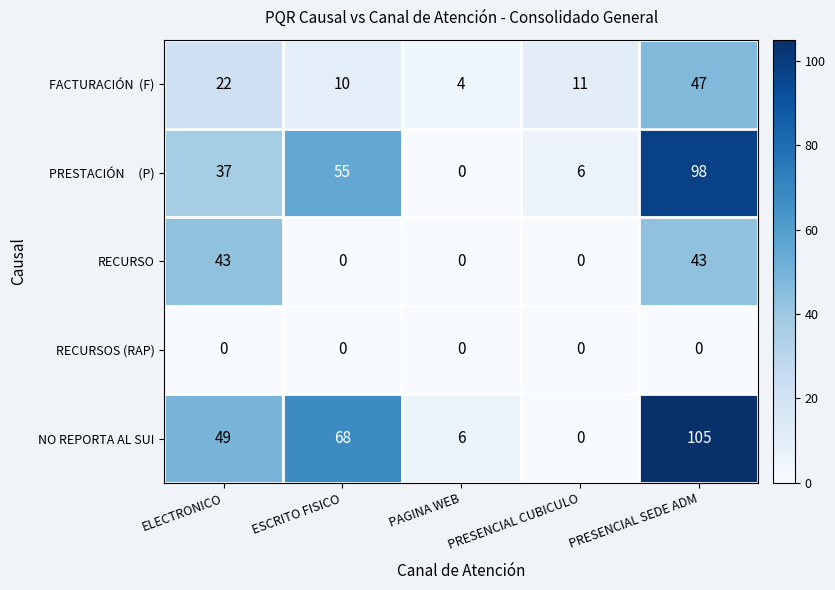

Which series has the largest total across all categories?

NO REPORTA AL SUI